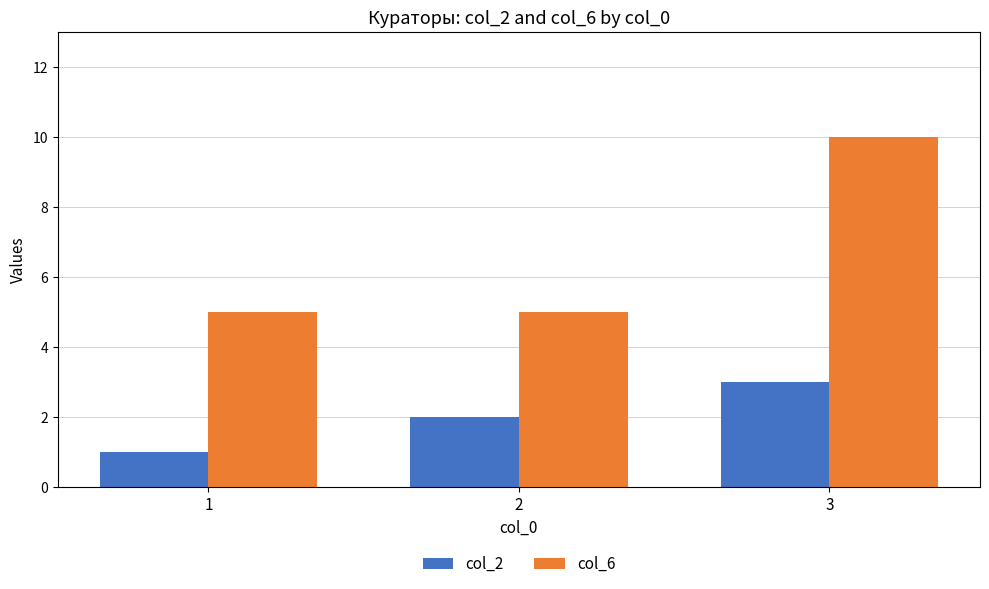

Which series changed the most between 2 and 3?

col_6